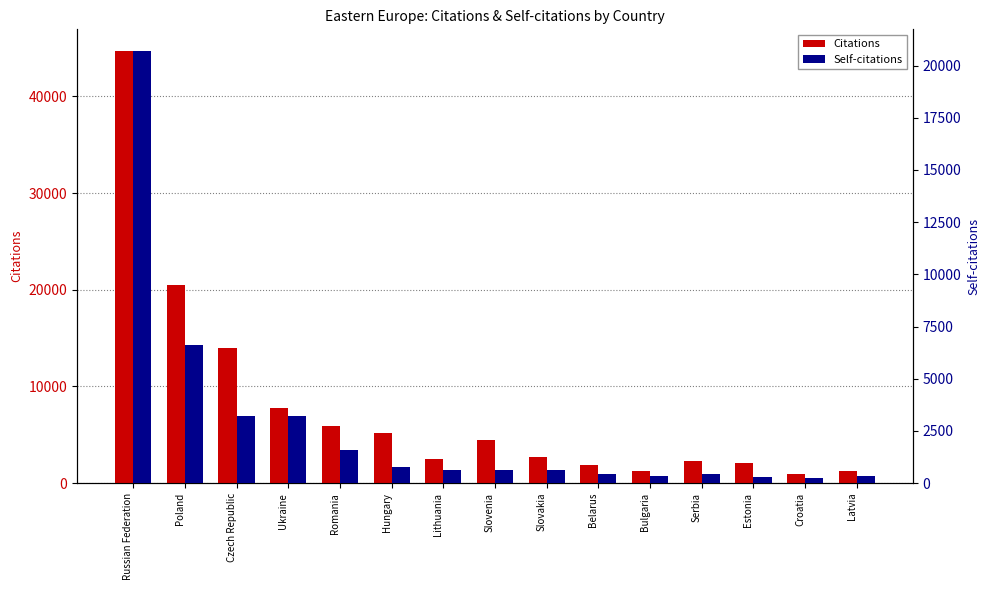

Reading right to left, extract all data points from this chart.

Citations: 1233	957	2050	2255	1285	1842	2660	4471	2472	5213	5903	7777	14019	20510	44712
Self-citations: 319	233	309	453	355	424	616	644	608	771	1563	3233	3193	6591	20704